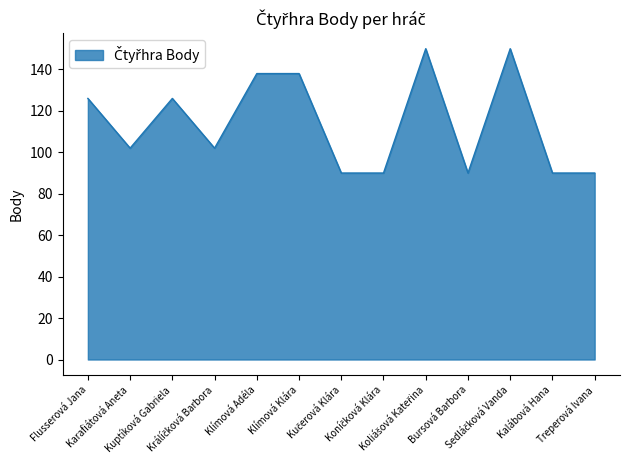

Where is the first local maximum?

Kuptíková Gabriela